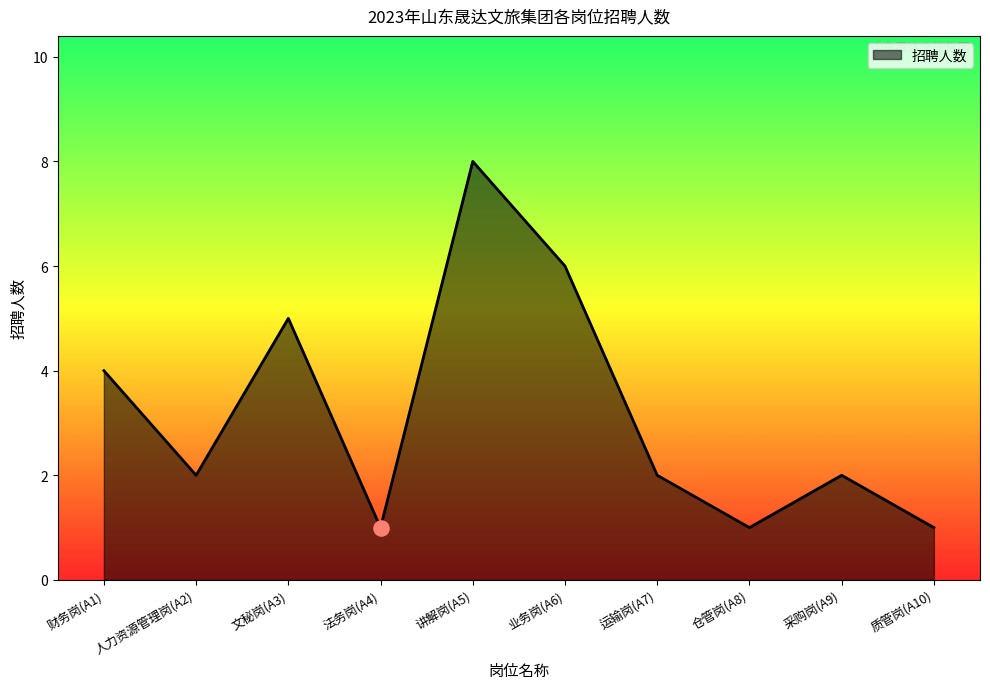

Between 质管岗(A10) and 讲解岗(A5), which is larger?

讲解岗(A5)